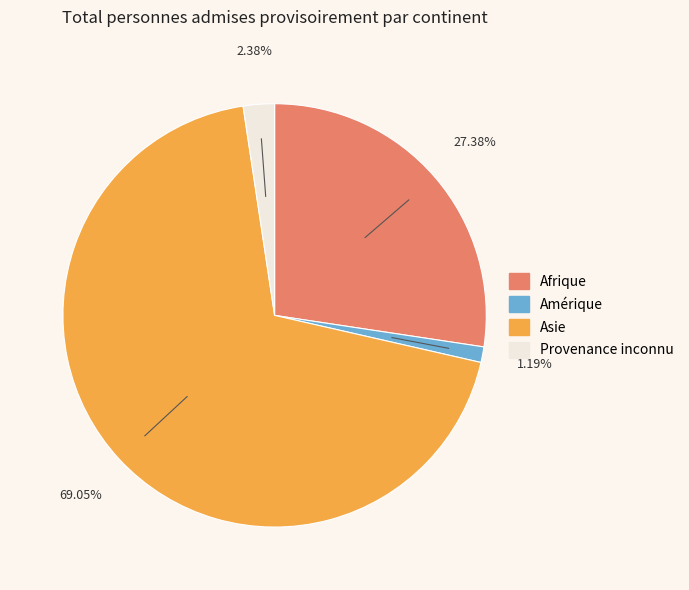

To the nearest percent, what is the difference between the largest and smallest slice percentages?

68%